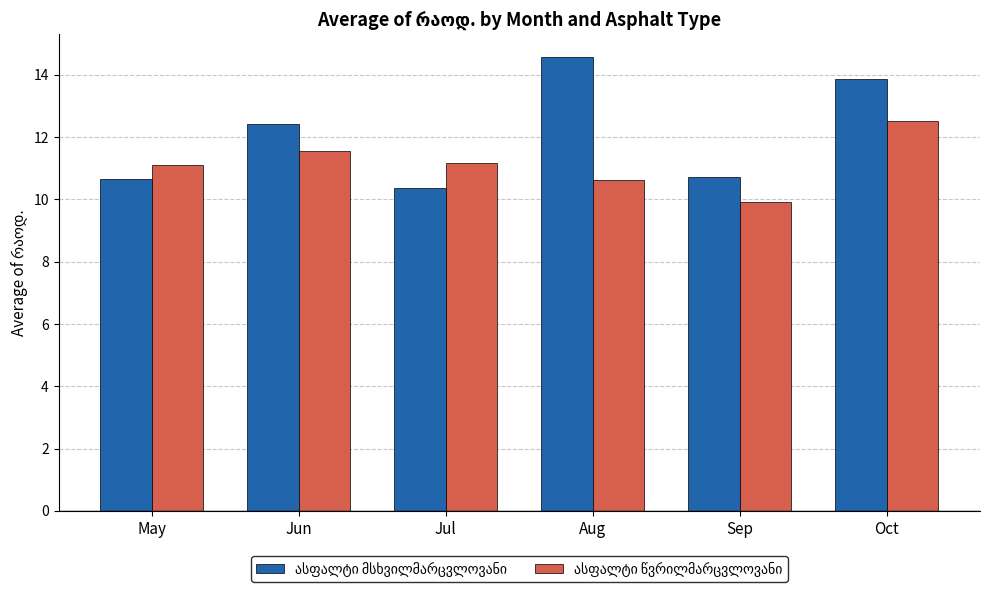

What is the difference between the highest and lowest values at Aug?

4.0